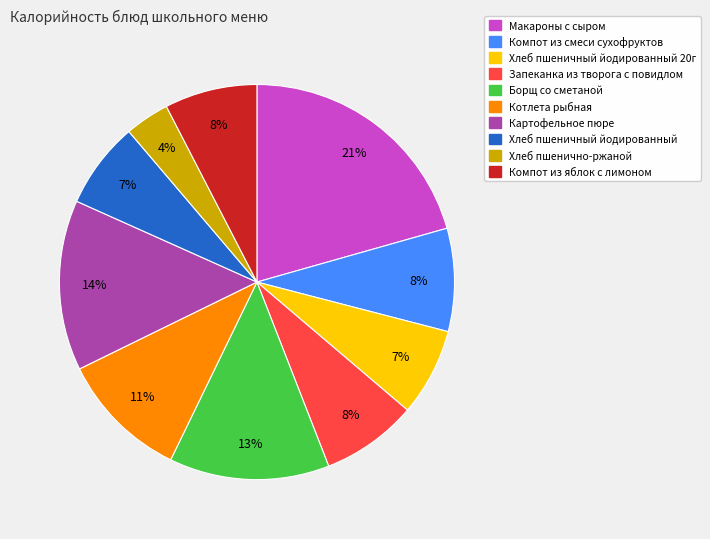

To the nearest percent, what is the difference between the largest and smallest slice percentages?

17%